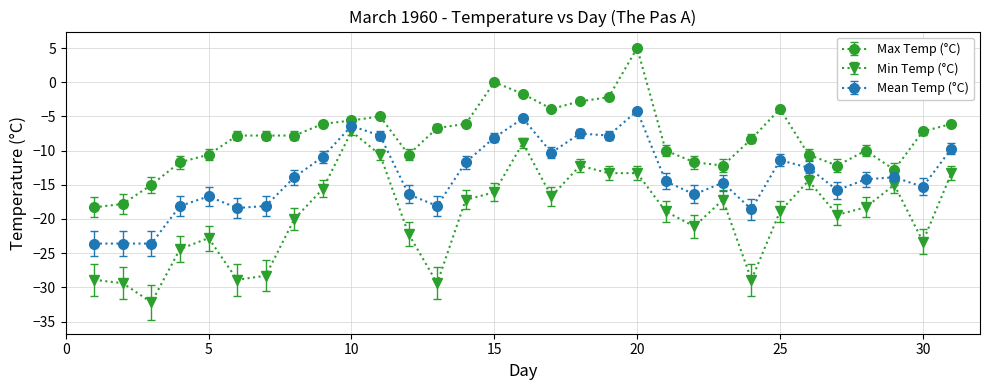

What is the sum of all Min Temp (°C) values?

-606.3